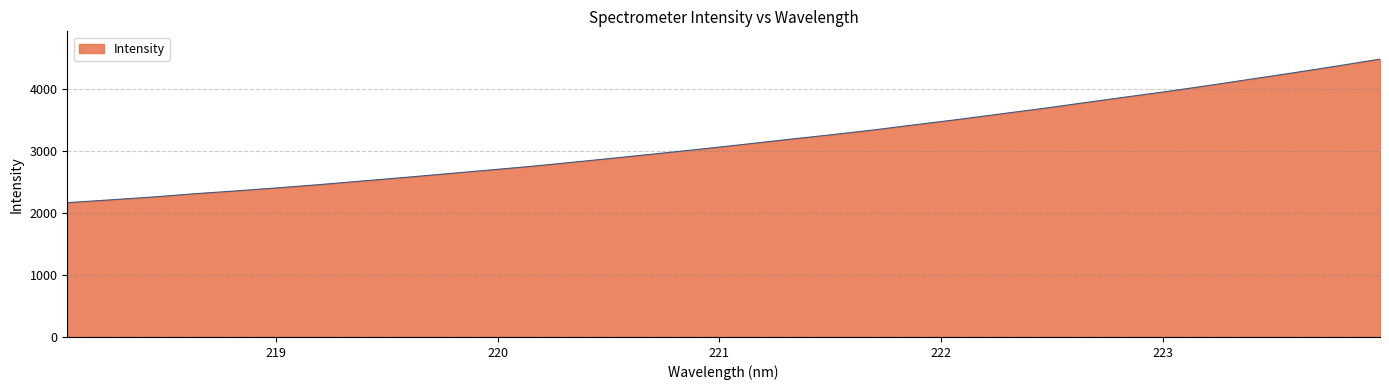

What is the sum of all values?

101039.0